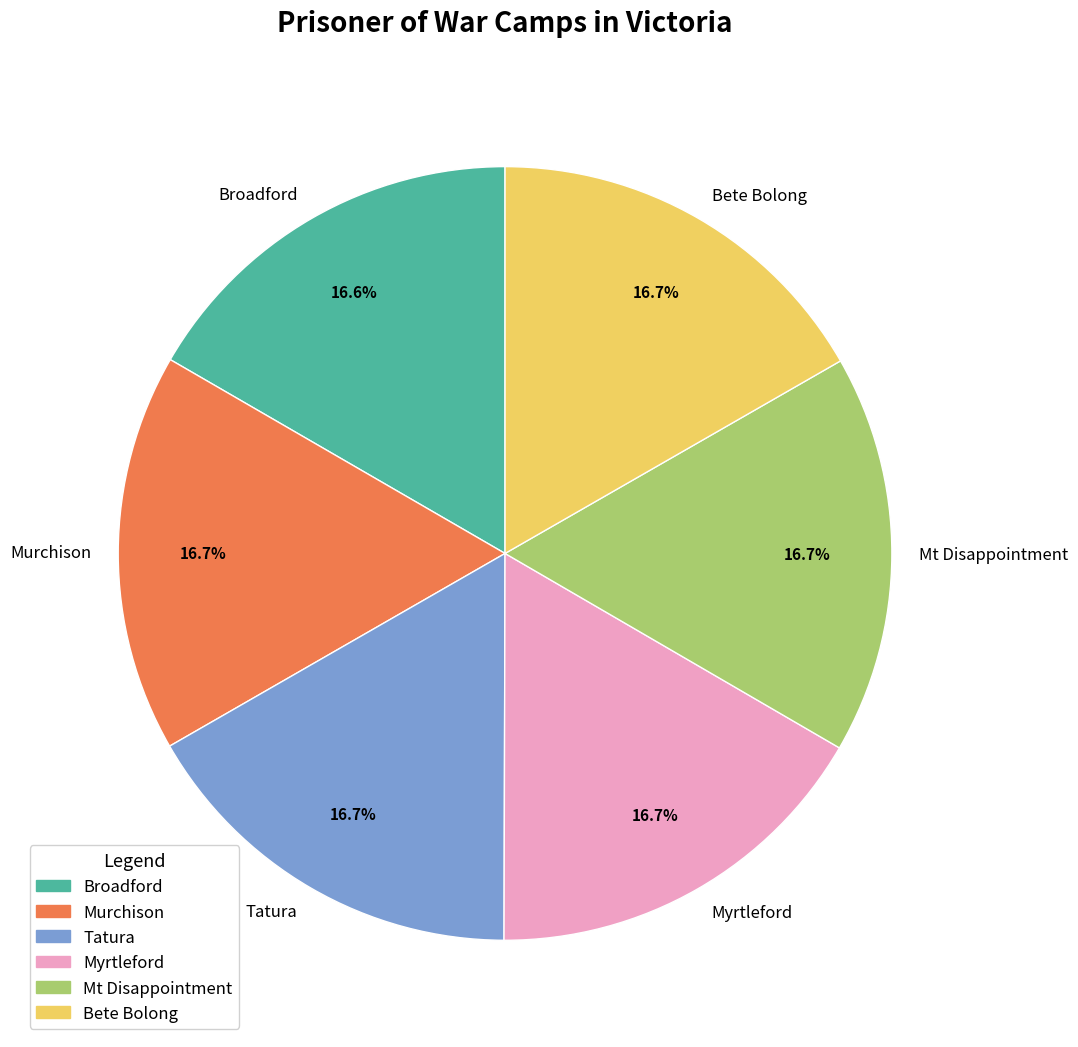

Do Mt Disappointment and Murchison together represent more than half of the pie?

No